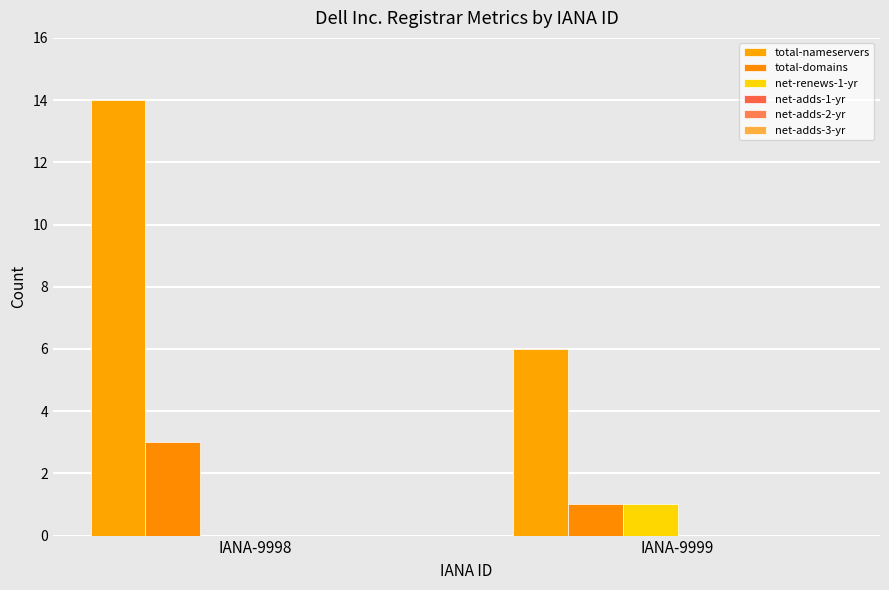

What is the sum of the total-nameservers values at IANA-9999 and IANA-9998?

20